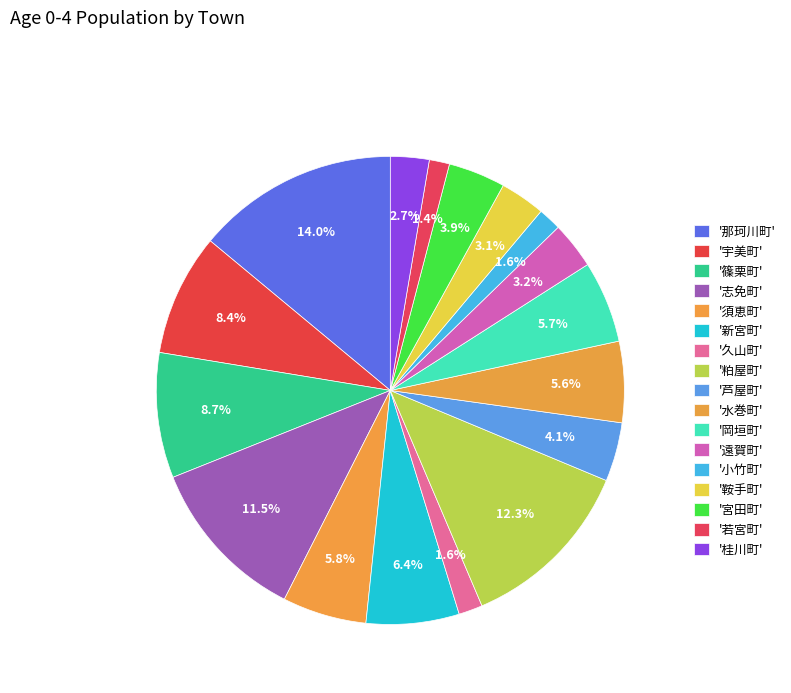

Rank the categories by value from lowest to highest.

若宮町, 小竹町, 久山町, 桂川町, 鞍手町, 遠賀町, 宮田町, 芦屋町, 水巻町, 岡垣町, 須恵町, 新宮町, 宇美町, 篠栗町, 志免町, 粕屋町, 那珂川町